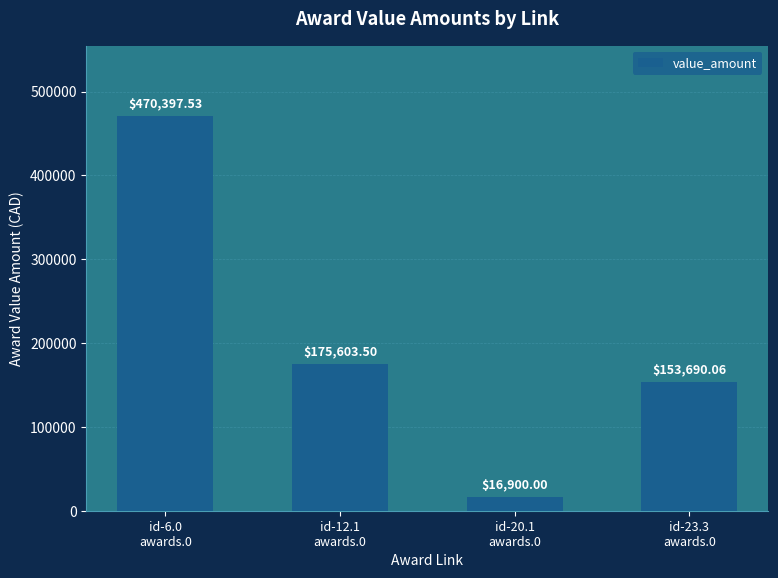

Which label corresponds to the largest value in the chart?

id-6.0
awards.0